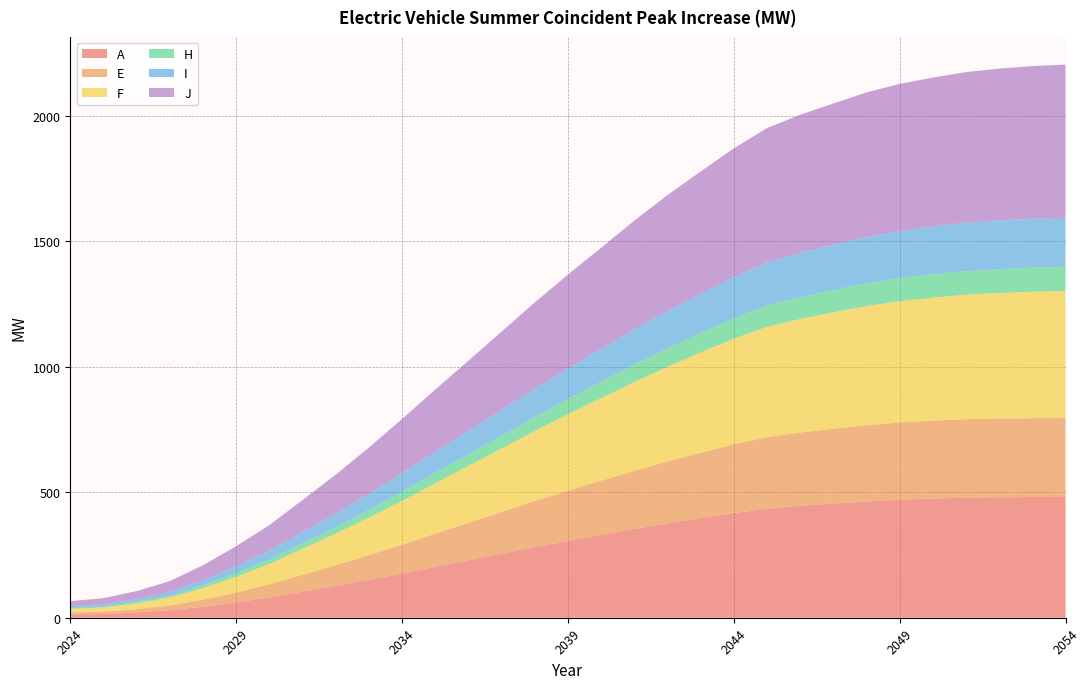

Reading right to left, what are all the values shown in this chart?

A: 481	481	480	478	475	470	463	455	446	434	417	397	376	354	330	306	281	255	229	203	176	151	127	104	81	61	44	30	21	15	13
E: 315	314	314	313	310	308	304	298	292	285	274	260	247	231	216	200	184	166	149	132	115	98	82	67	52	39	28	19	13	9	8
F: 506	504	500	496	490	483	475	464	452	440	421	400	377	354	329	305	279	253	227	201	175	150	126	104	81	63	46	32	23	17	14
H: 96	96	95	94	94	92	90	89	87	85	81	77	73	70	65	60	56	51	46	42	37	31	26	22	18	15	11	7	6	4	3
I: 196	195	194	193	190	188	185	181	177	172	164	157	149	140	131	122	112	103	93	83	73	63	54	44	36	28	21	15	11	9	8
J: 610	608	605	600	593	586	576	562	550	535	513	487	462	433	403	374	344	312	280	248	216	185	155	128	101	79	59	43	32	24	20